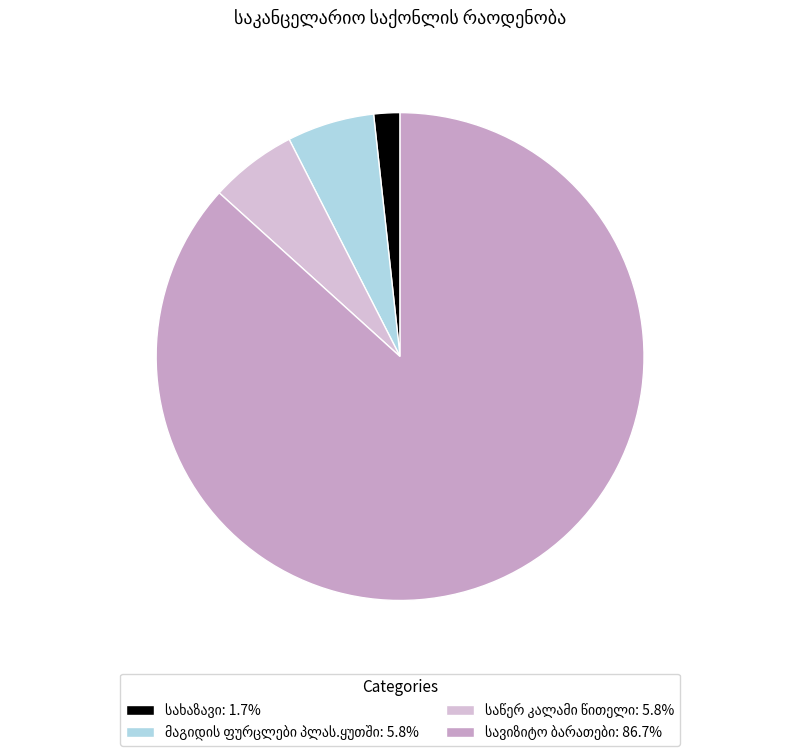

How many segments does this pie chart have?

4